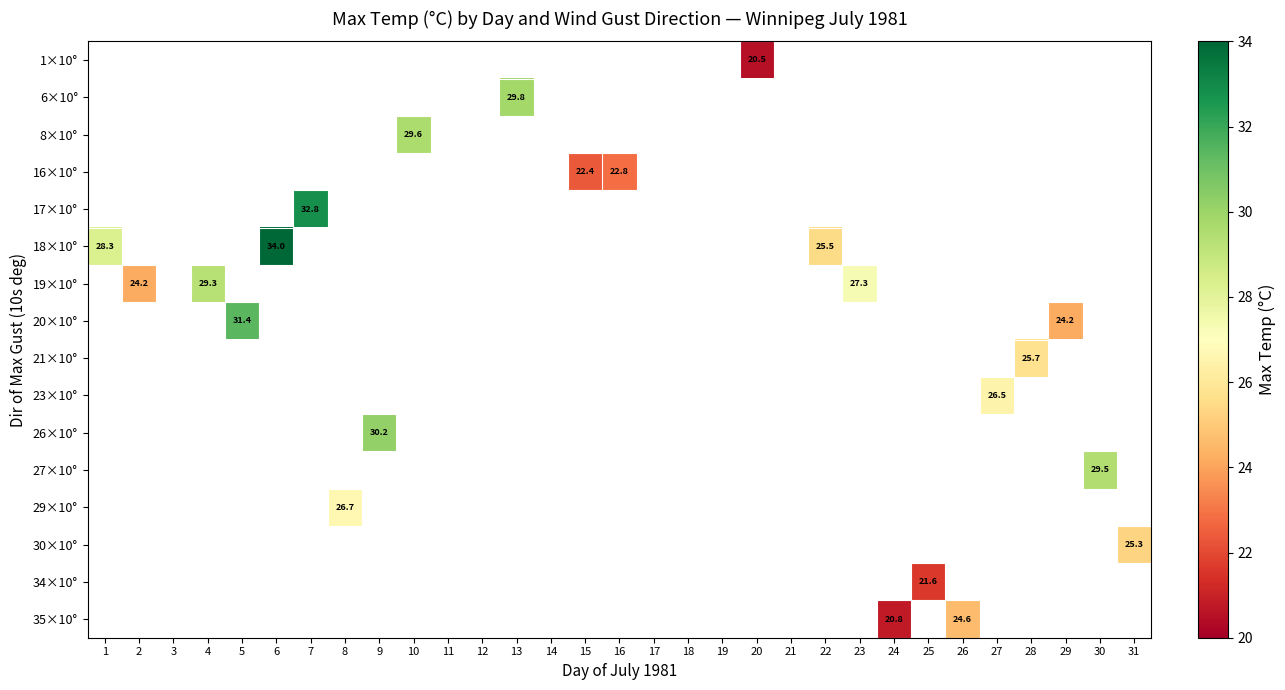

Is it true that 34×10° equals 32.6 at 25?

False